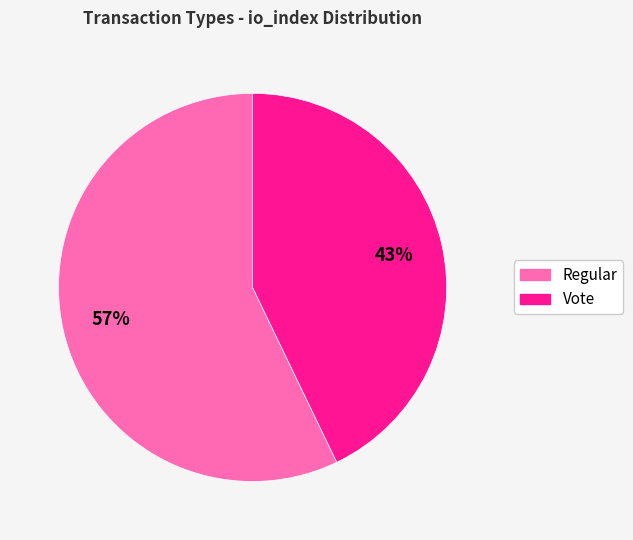

Which category has the biggest portion of the pie?

Regular